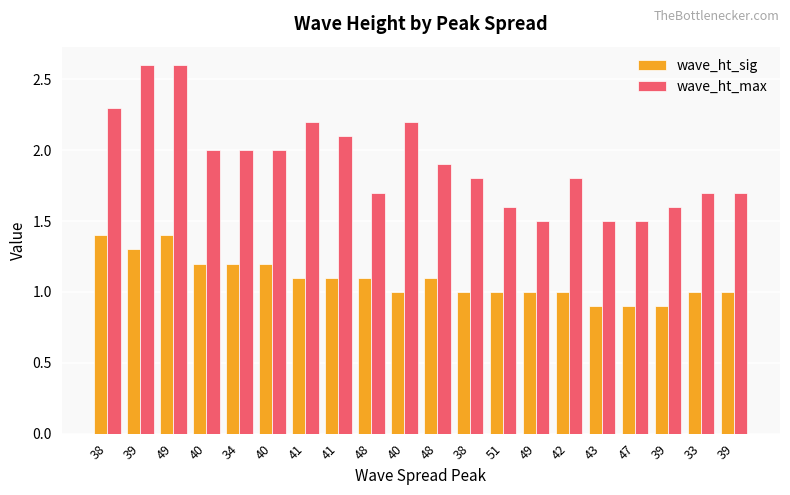

Does the chart contain any negative values?

No